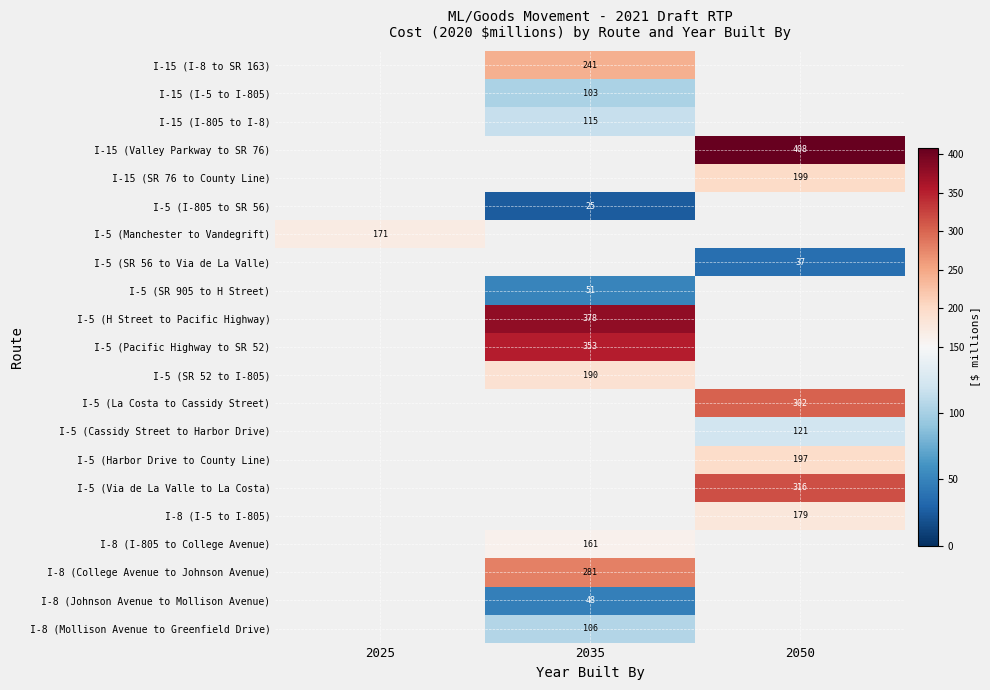

True or false: I-15 (SR 76 to County Line) has a value of 63 at 2050.

False